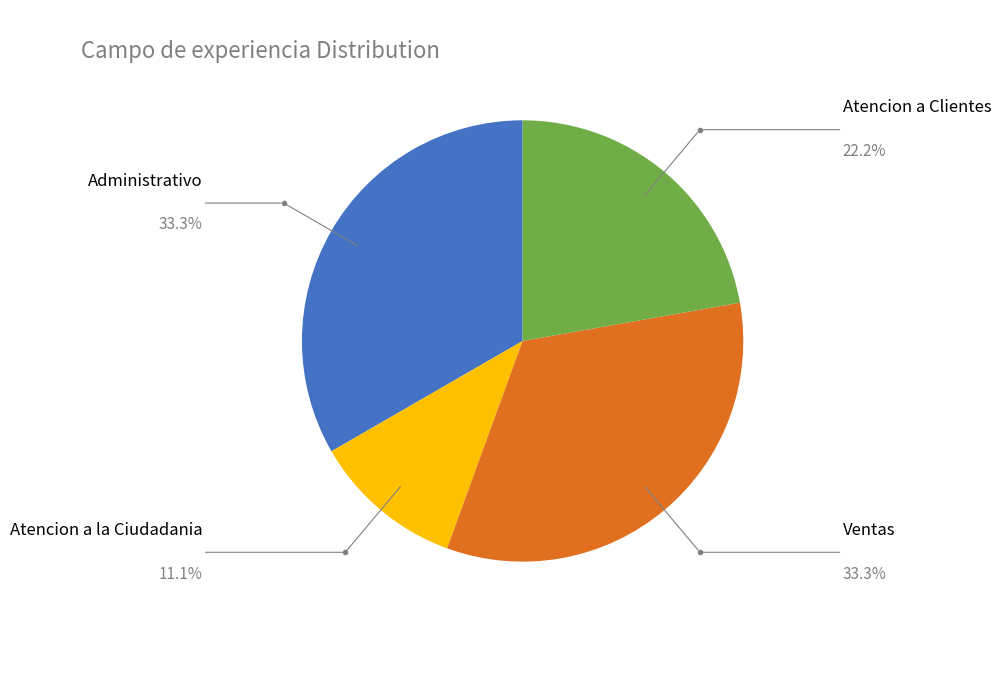

How many slices are in this pie chart?

4